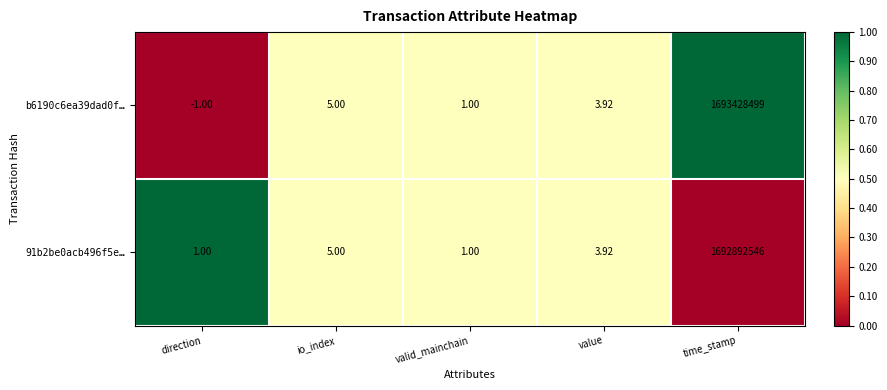

Which label corresponds to the largest value in the chart?

time_stamp